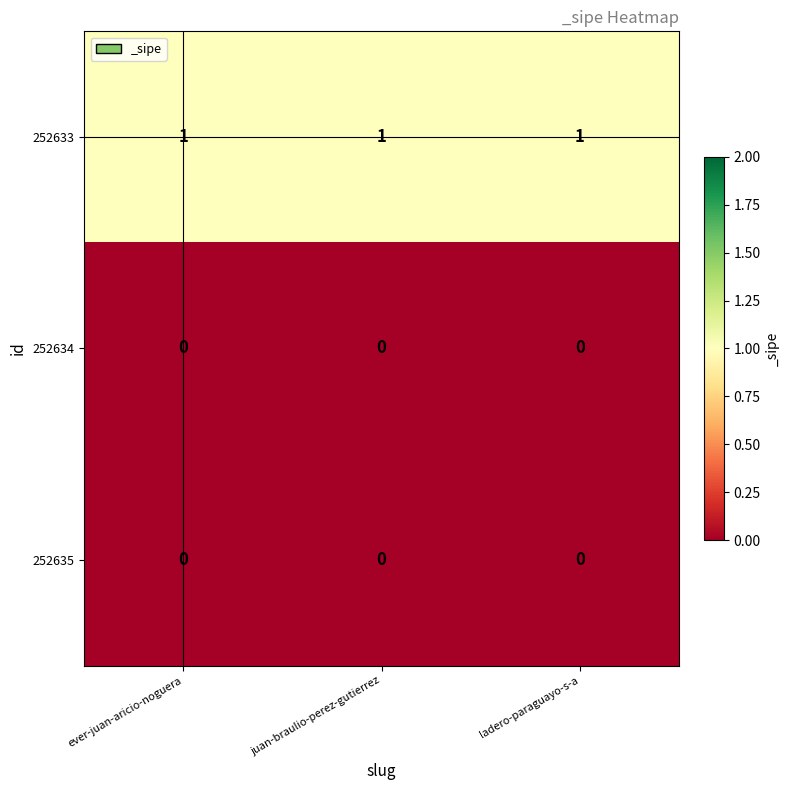

What is the total value across all series at ever-juan-aricio-noguera?

1